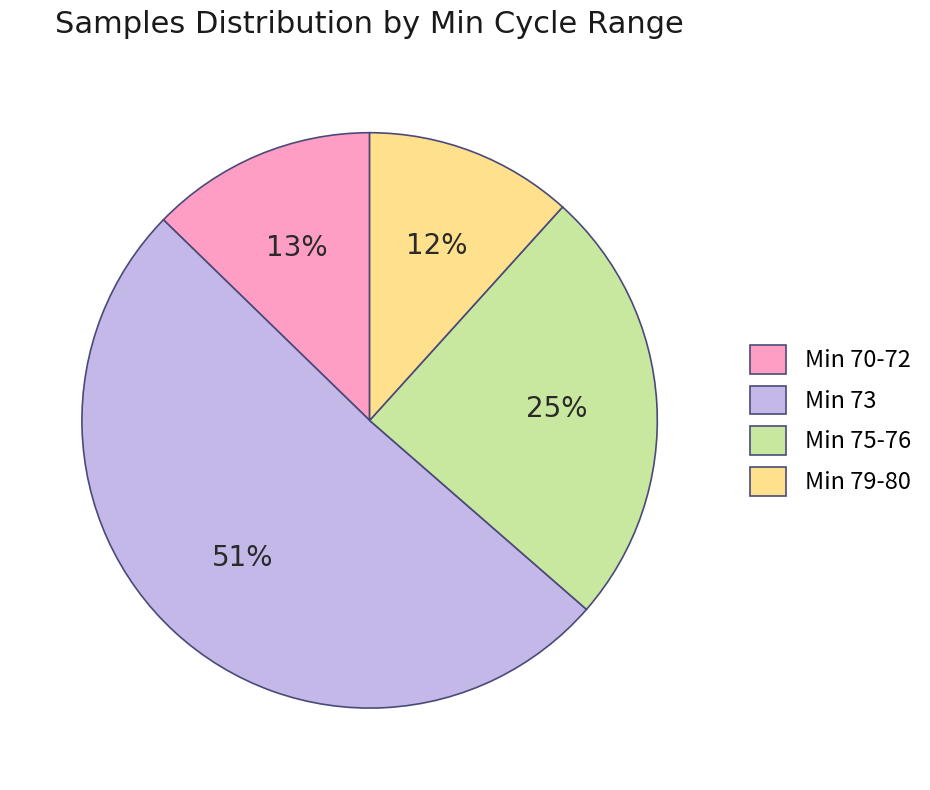

Which slice is the largest?

Min 73